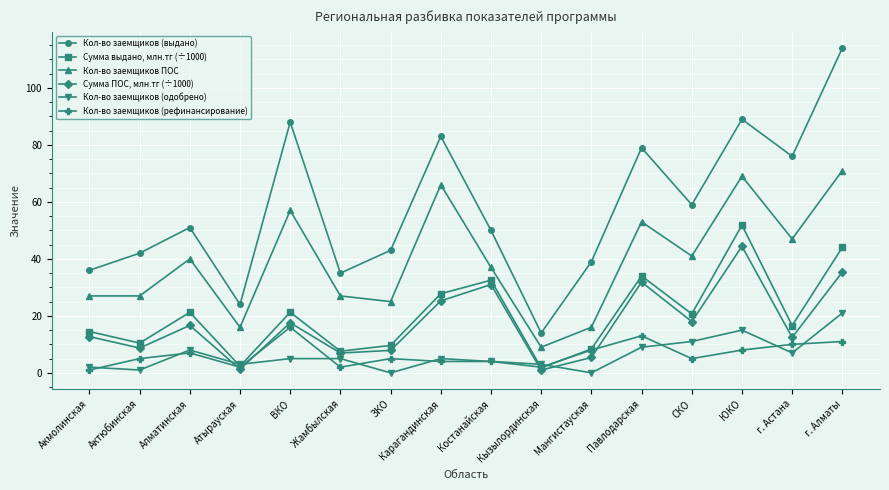

Count the number of categories in the chart.

16